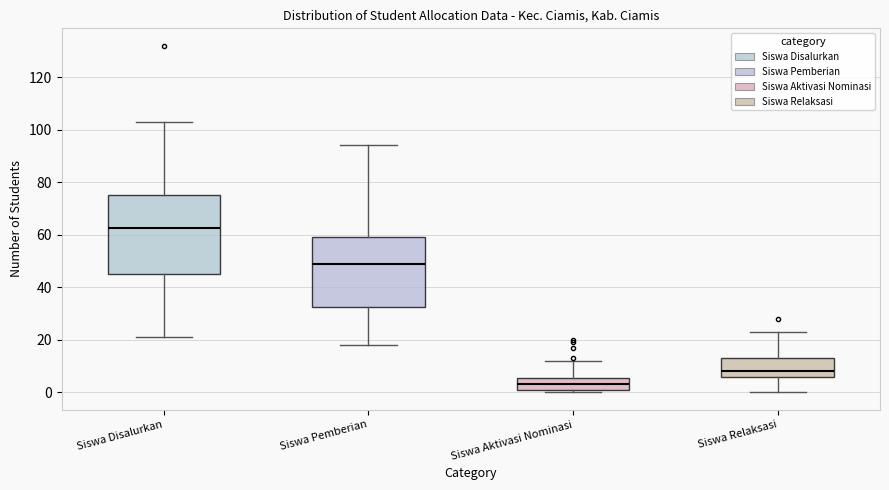

Where is the upper edge of the box for Siswa Relaksasi on the y-axis? The values are not printed on the chart, so give them approximately, as read against the axis.

14